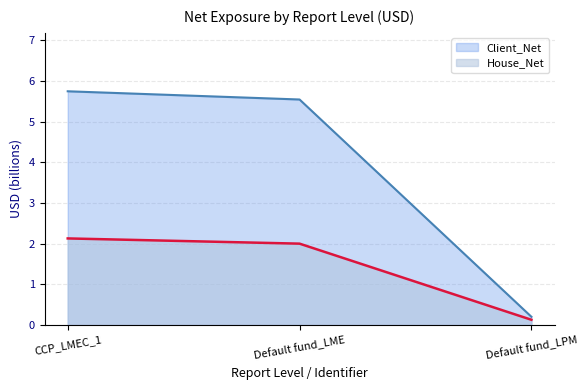

How many data points in Client_Net are less than 5?

1